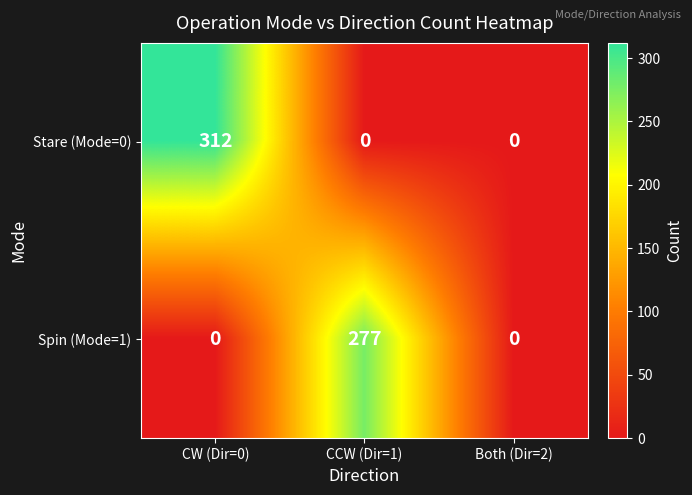

Which series has the widest spread of values?

Stare (Mode=0)